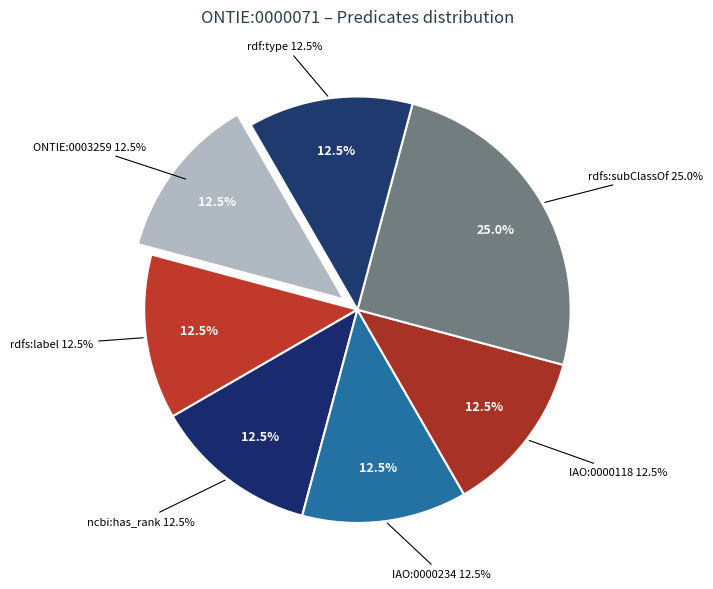

Is IAO:0000234 the majority of the pie?

No